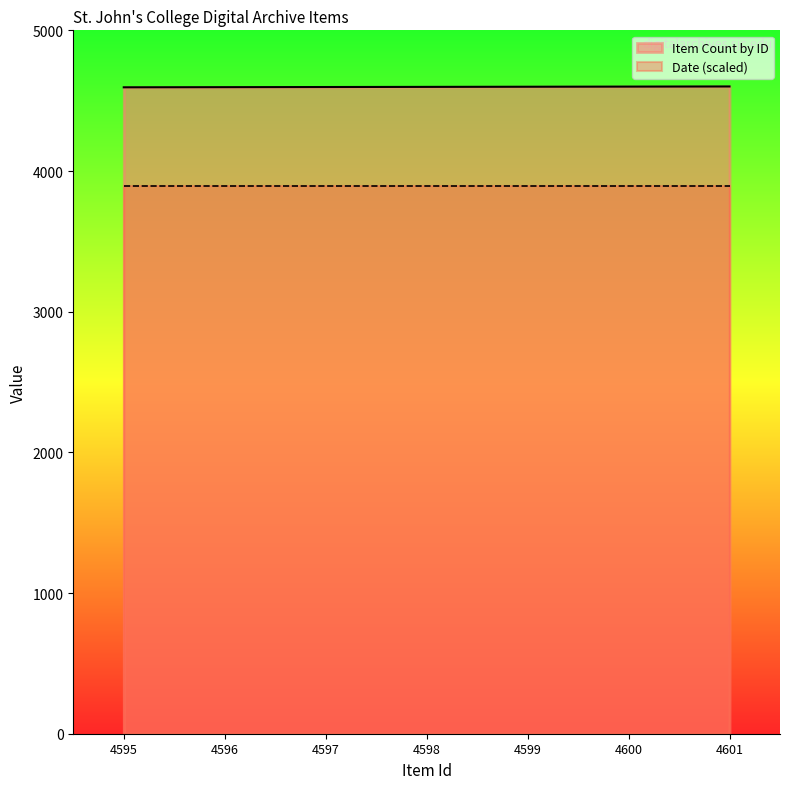

What is the ratio of the value at 4598 to the value at 4596?

1.0